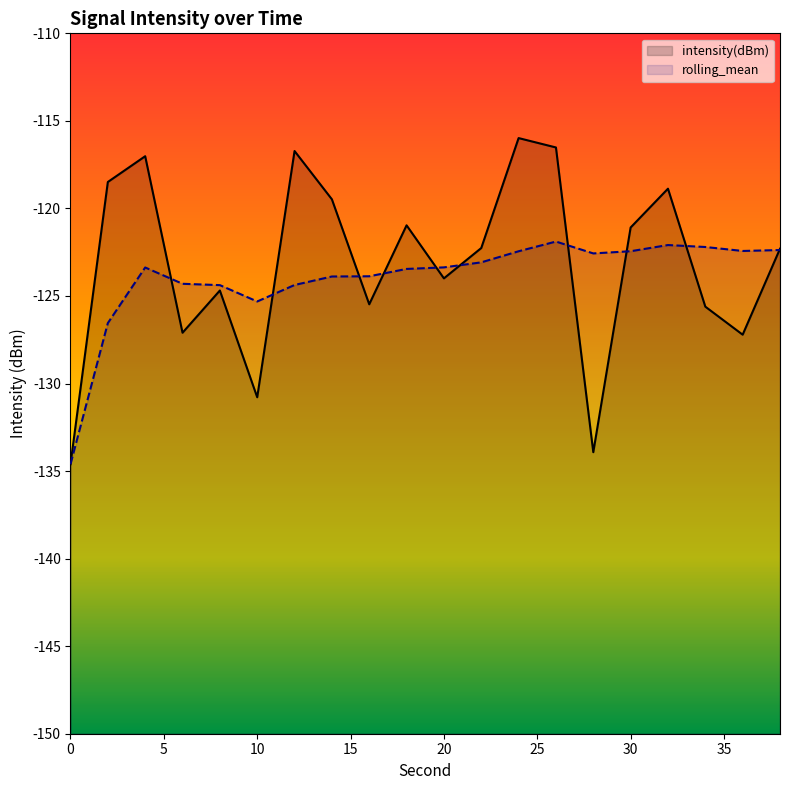

Where is the first local maximum for rolling_mean?

4